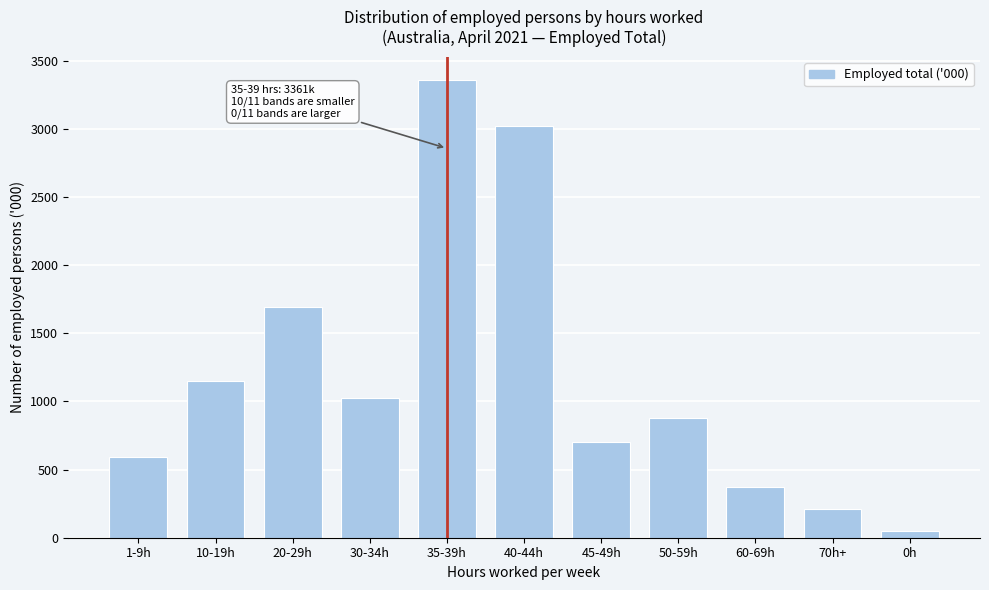

Reading left to right, transcribe all the data shown in this chart.

1-9h=590.5	10-19h=1147.1	20-29h=1695.6	30-34h=1025.8	35-39h=3360.9	40-44h=3018.3	45-49h=699.2	50-59h=880.8	60-69h=373.1	70h+=214.3	0h=47.8